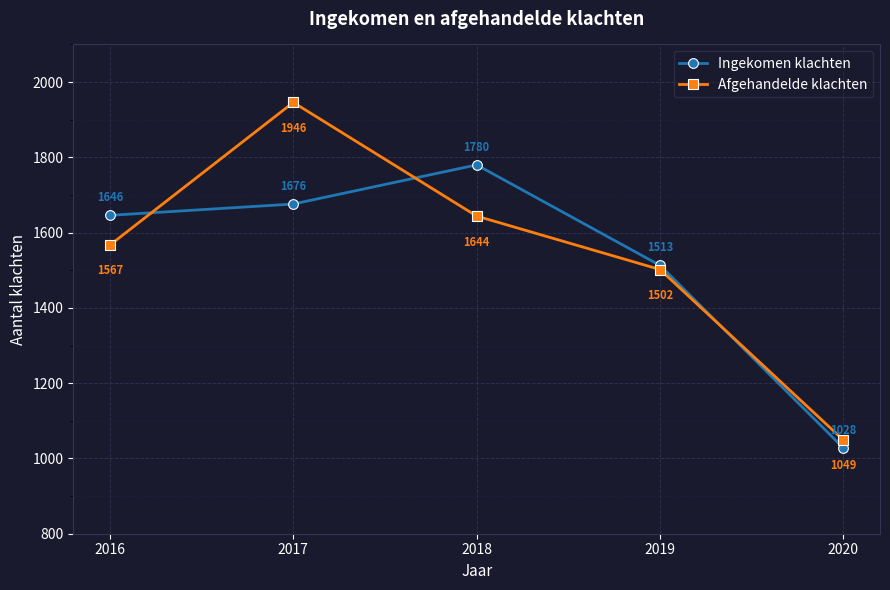

Where is the first local maximum for Afgehandelde klachten?

2017